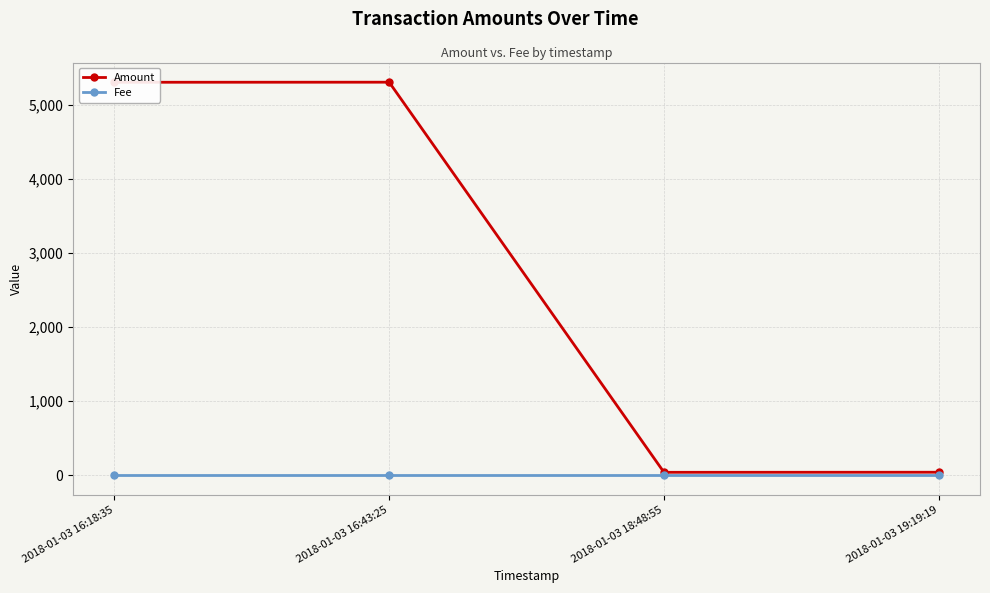

What are all the series names shown in the legend?

Amount, Fee